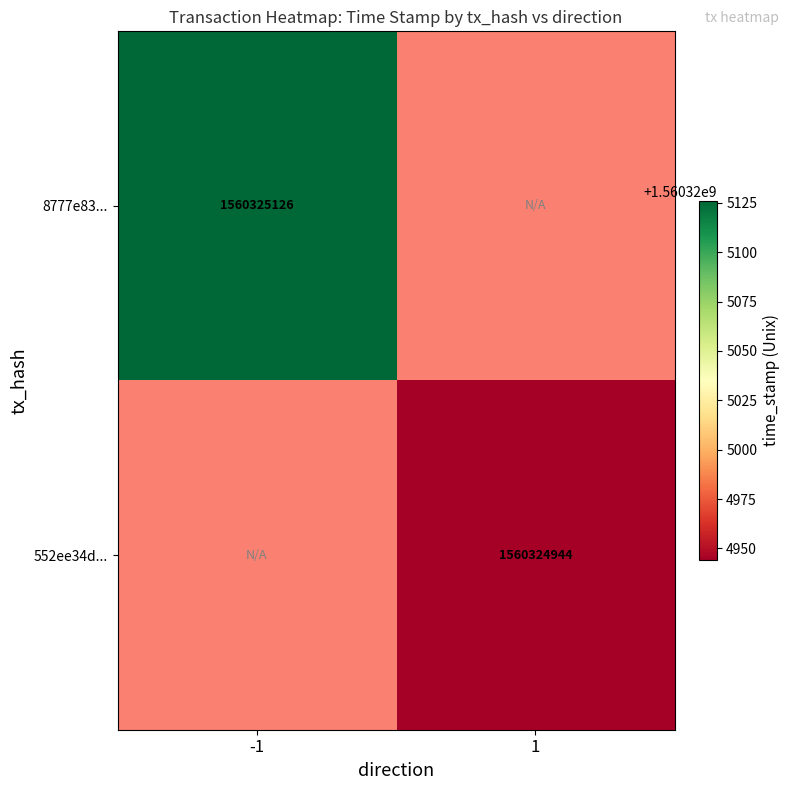

Which series has the largest total across all categories?

8777e83324665d067e57d0b607e9a8535807253